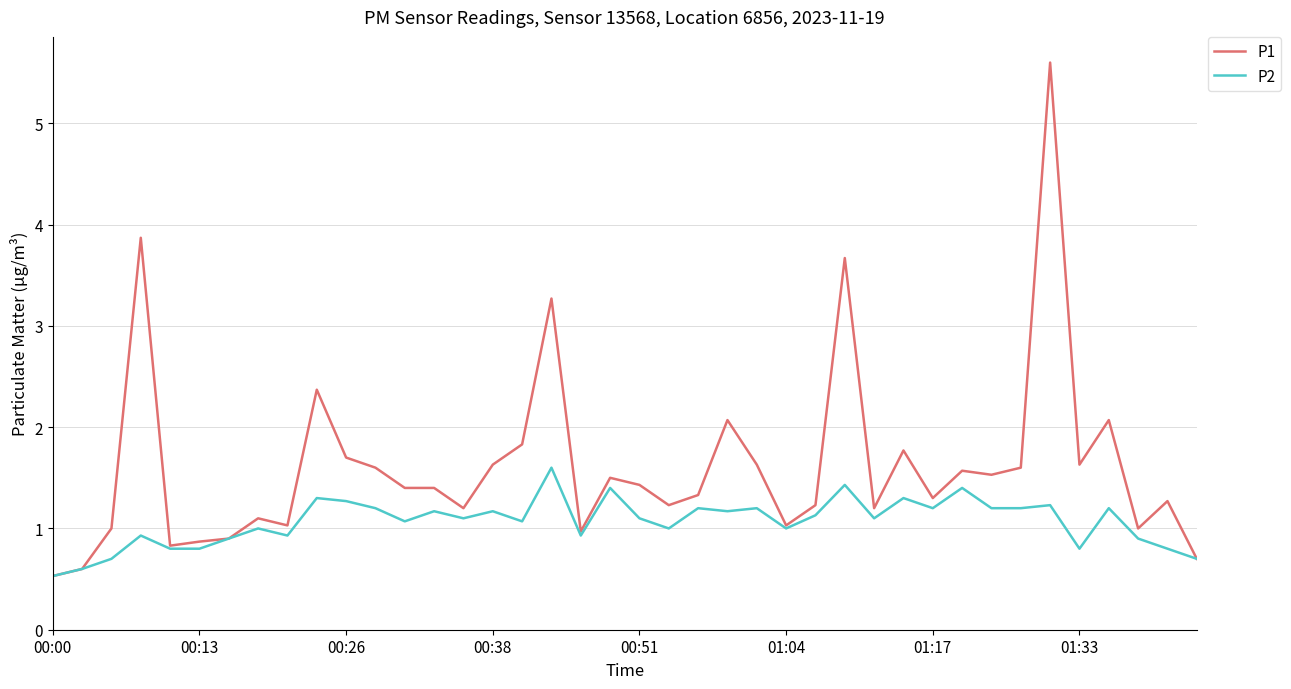

List the series in order of their overall mean, highest first.

P1, P2